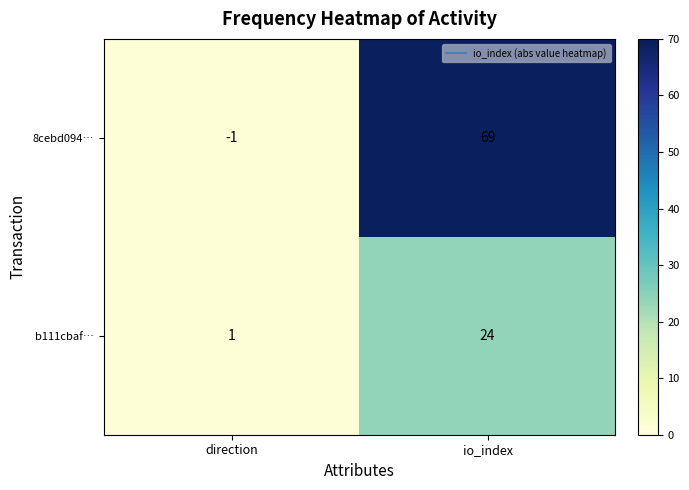

What value does the b111cbaf… series have at io_index, to the nearest 10?

20